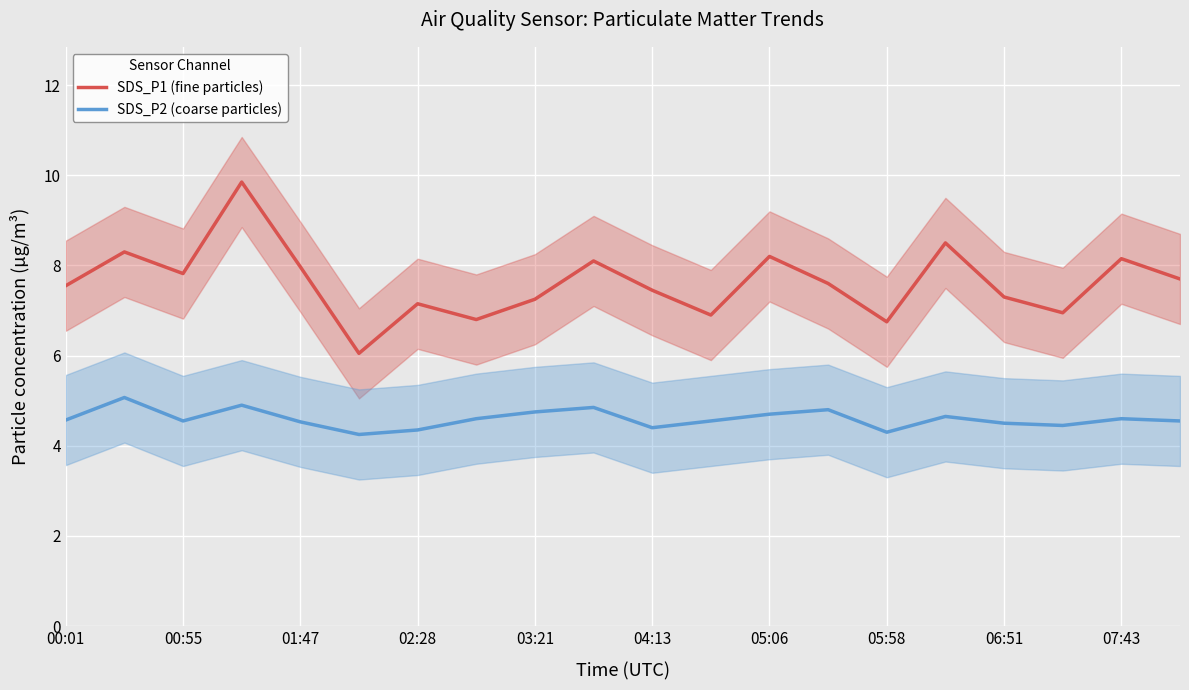

The value of SDS_P1 (fine particles) at 07:43 is 8.2. True or false?

True